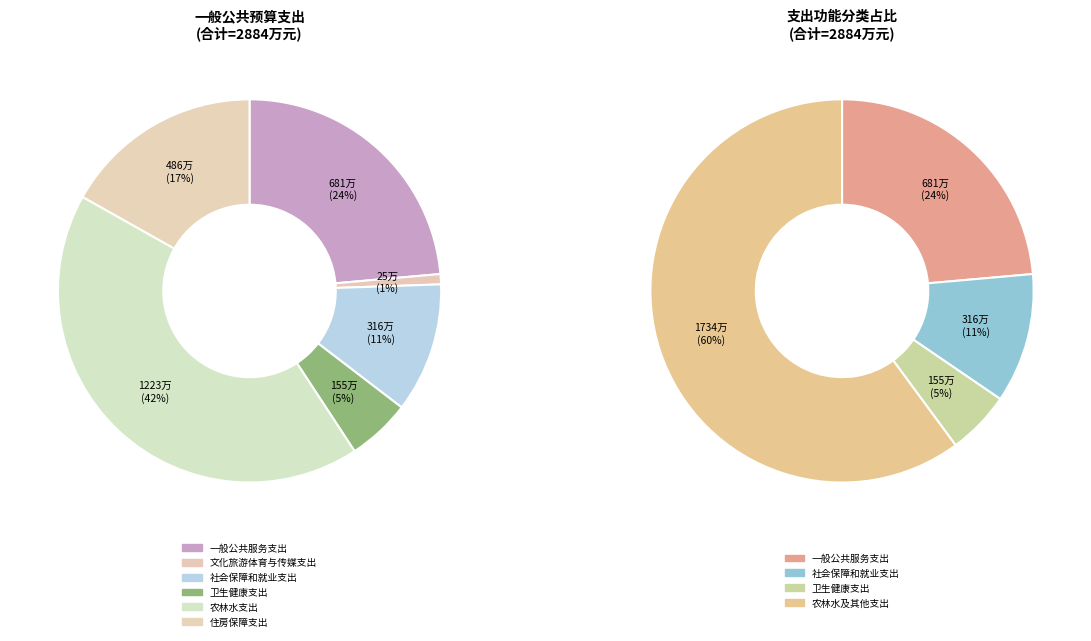

Count the number of slices in the pie.

6